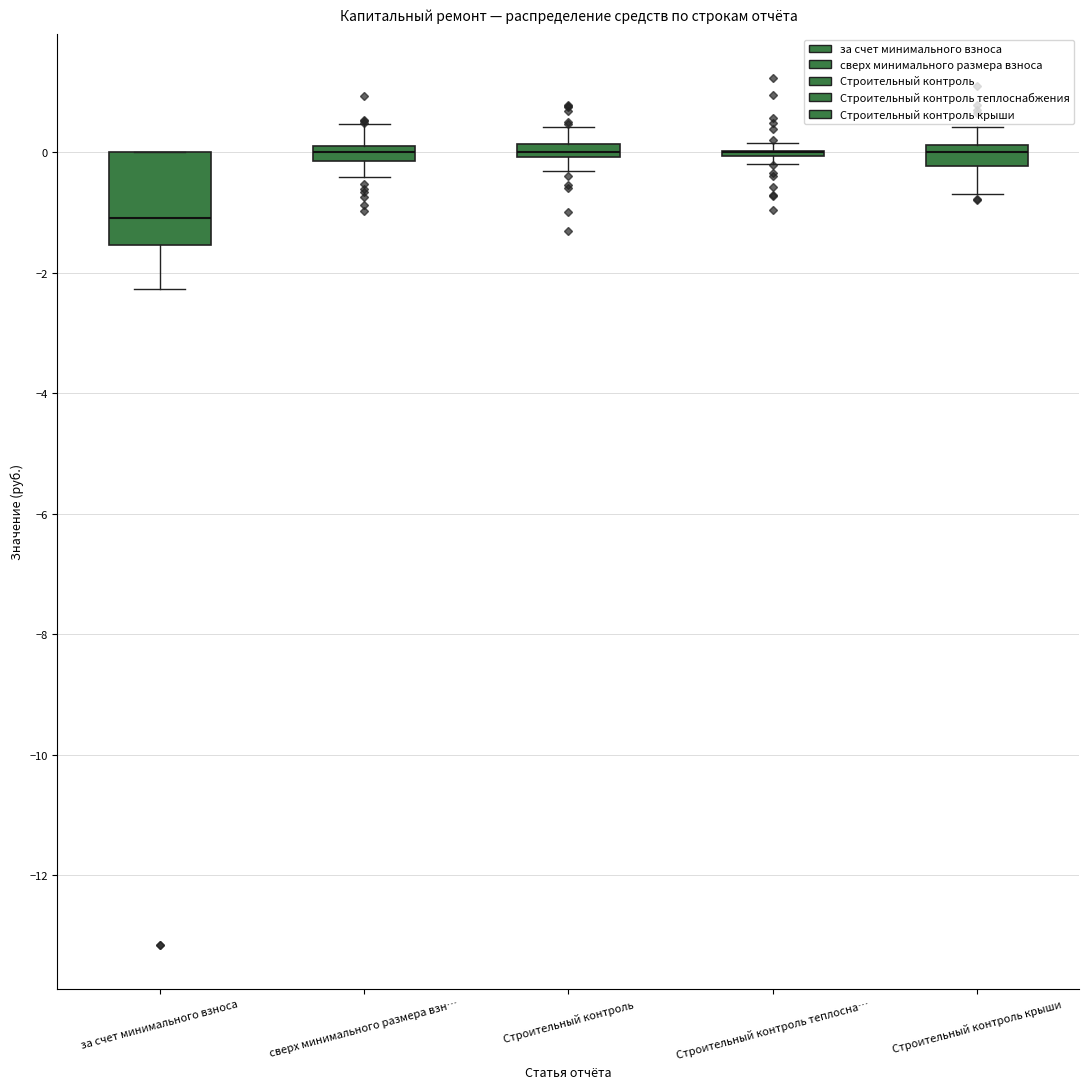

Where does the median line of the box for Строительный контроль крыши sit on the y-axis? The values are not printed on the chart, so give them approximately, as read against the axis.

0.0